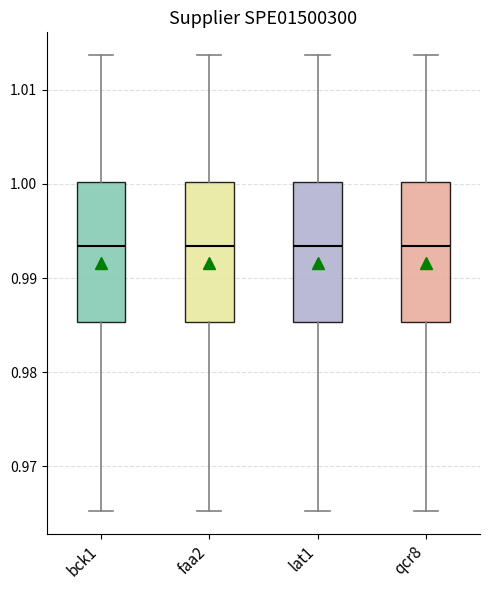

Reading left to right, read every box against the y-axis: the position of its median line, the range the box covers, and the ends of its whiskers. The values are not printed on the chart, so give them approximately, as read against the axis.

bck1: median 0.993, box 0.985 to 1.000, whiskers 0.965 to 1.014
faa2: median 0.993, box 0.985 to 1.000, whiskers 0.965 to 1.014
lat1: median 0.993, box 0.985 to 1.000, whiskers 0.965 to 1.014
qcr8: median 0.993, box 0.985 to 1.000, whiskers 0.965 to 1.014